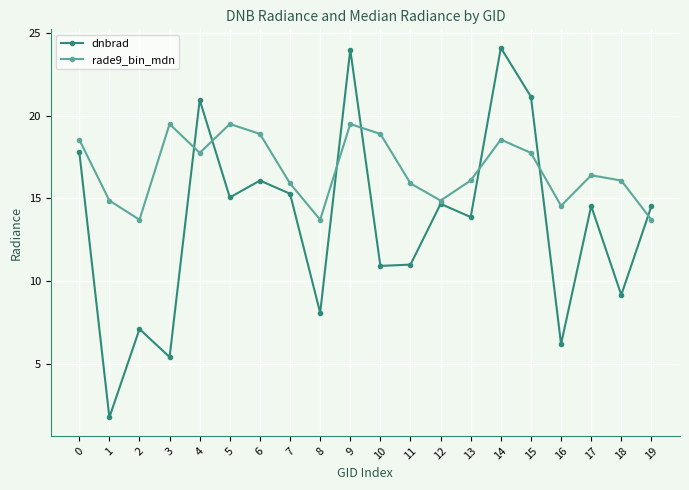

In dnbrad, how many points are higher than both neighbors (excluding endpoints)?

7